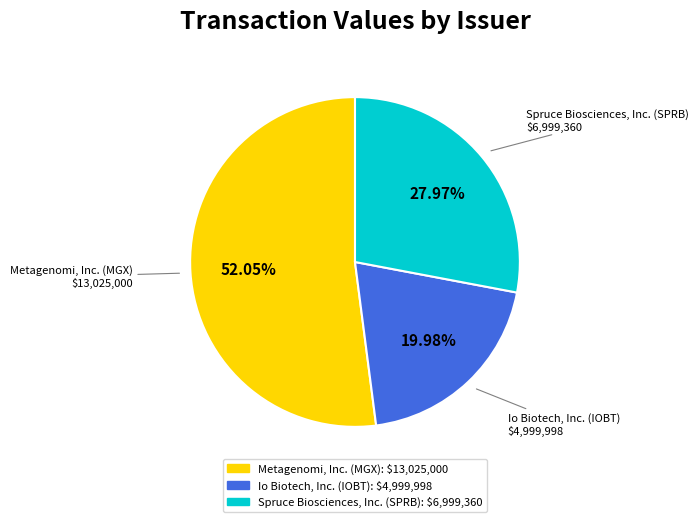

Count the number of slices in the pie.

3